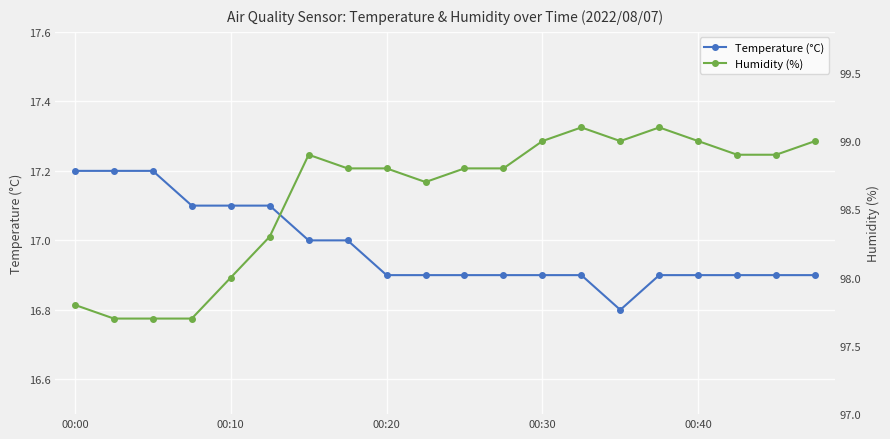

How many data points does each series have?

20